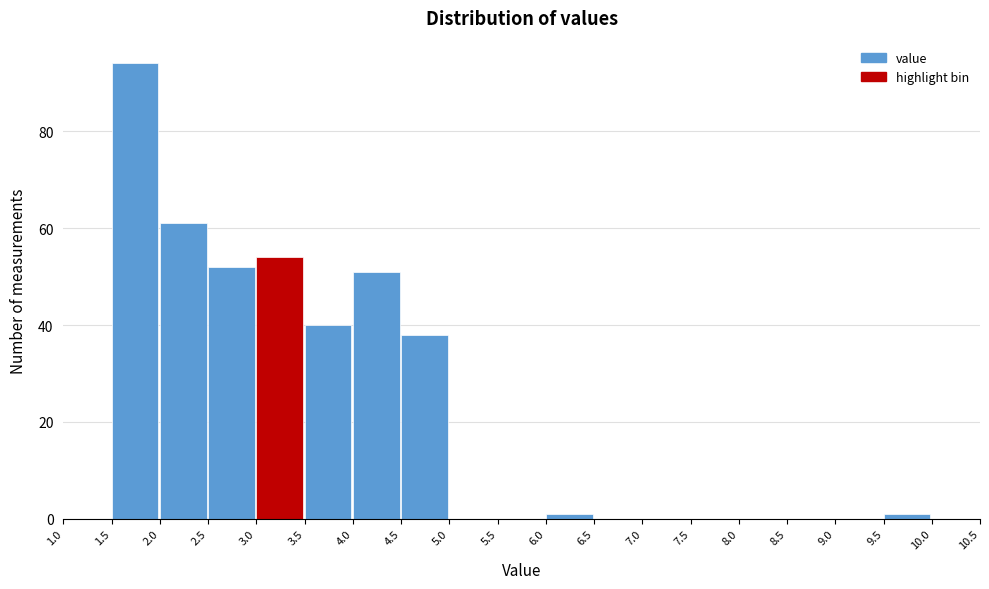

Over which range of the x-axis is the bar tallest?

1.5 to 2.0